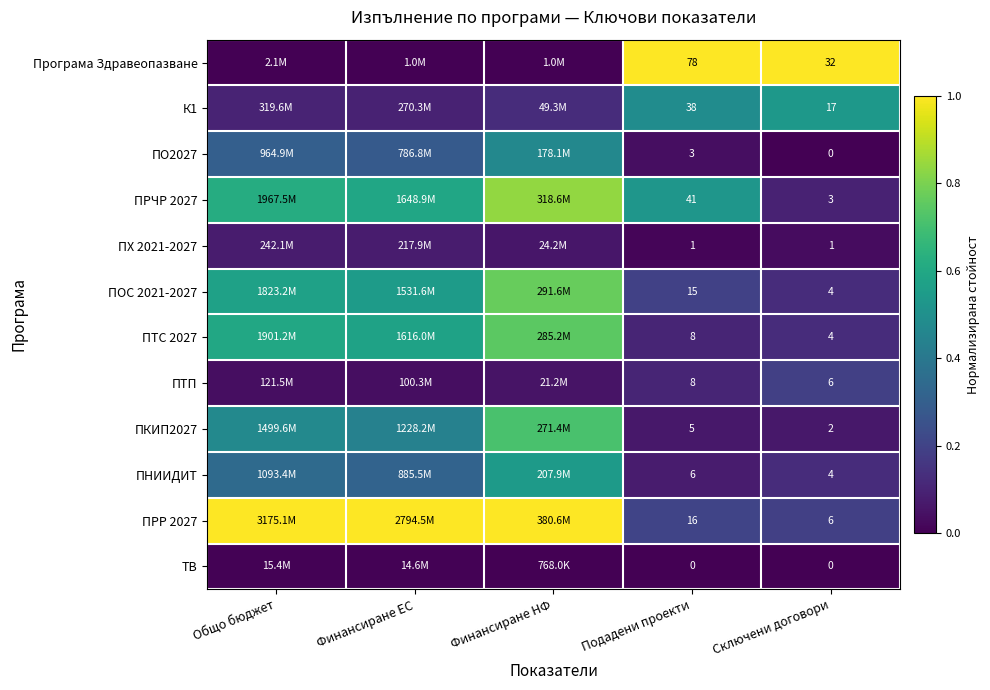

What is the total value across all series at Финансиране НФ?

5.3